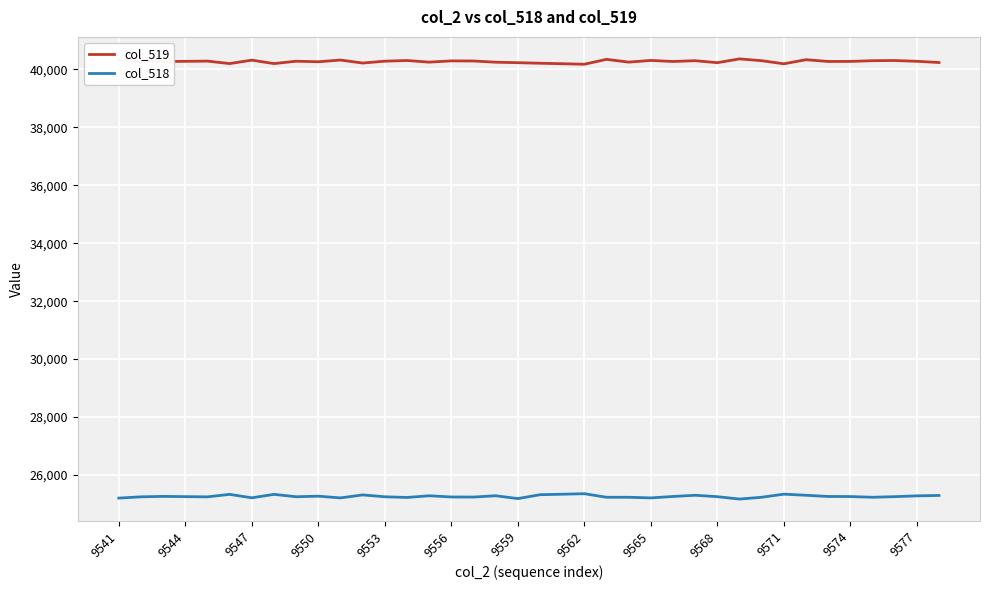

Rank the series by their average value, from lowest to highest.

col_518, col_519